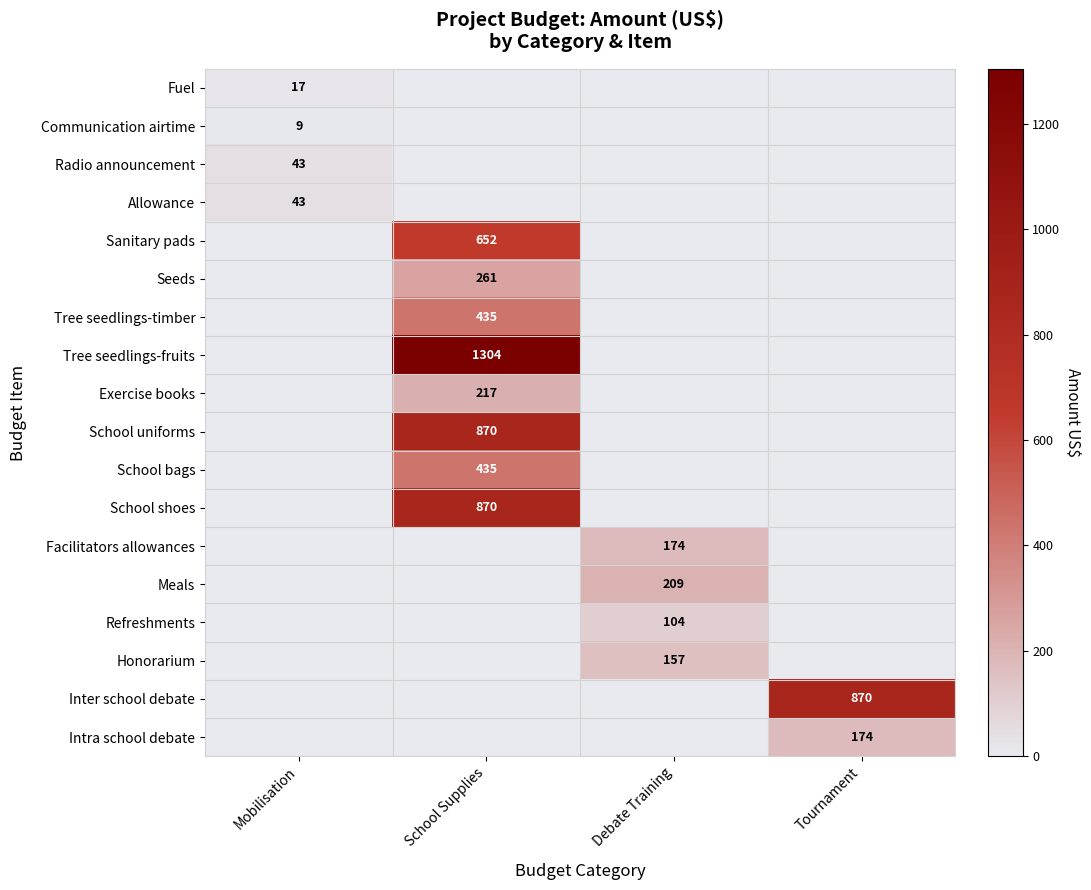

The value of School shoes at School Supplies is 459. True or false?

False